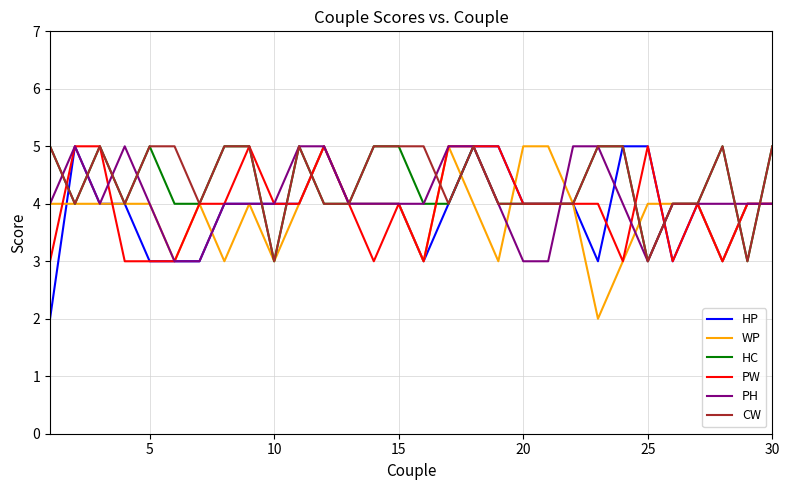

What is the lowest value of the CW series?

3